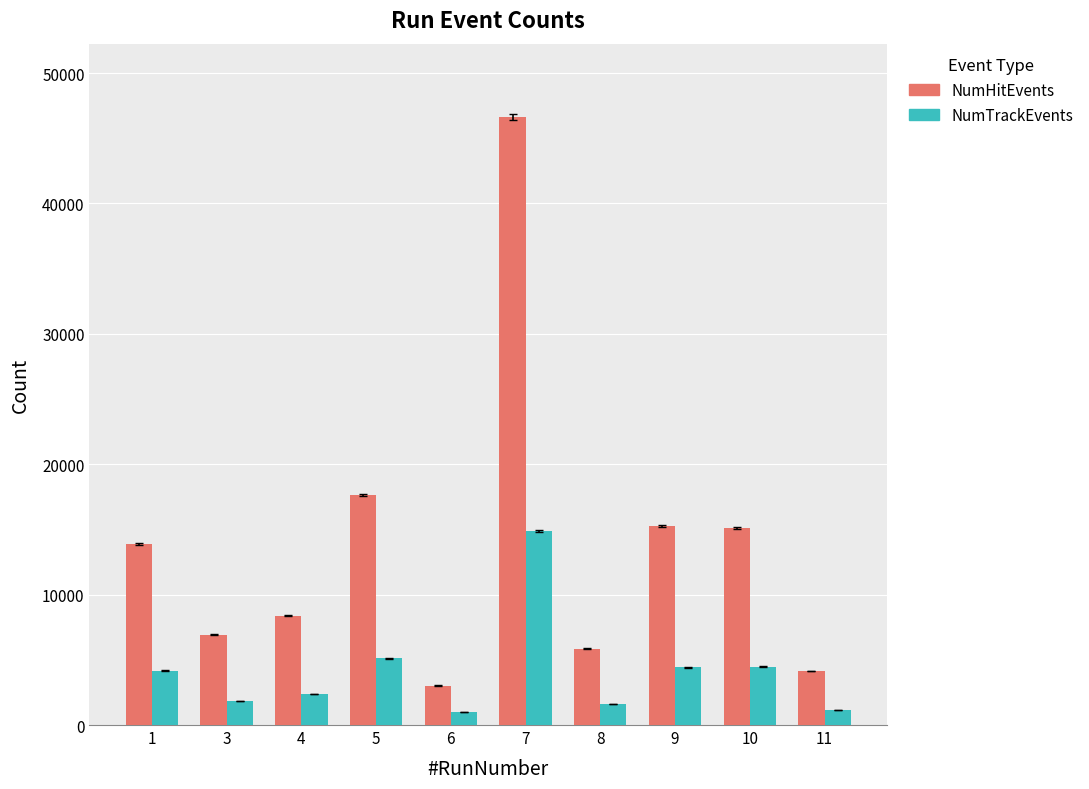

Rank the series by their average value, from lowest to highest.

NumTrackEvents, NumHitEvents